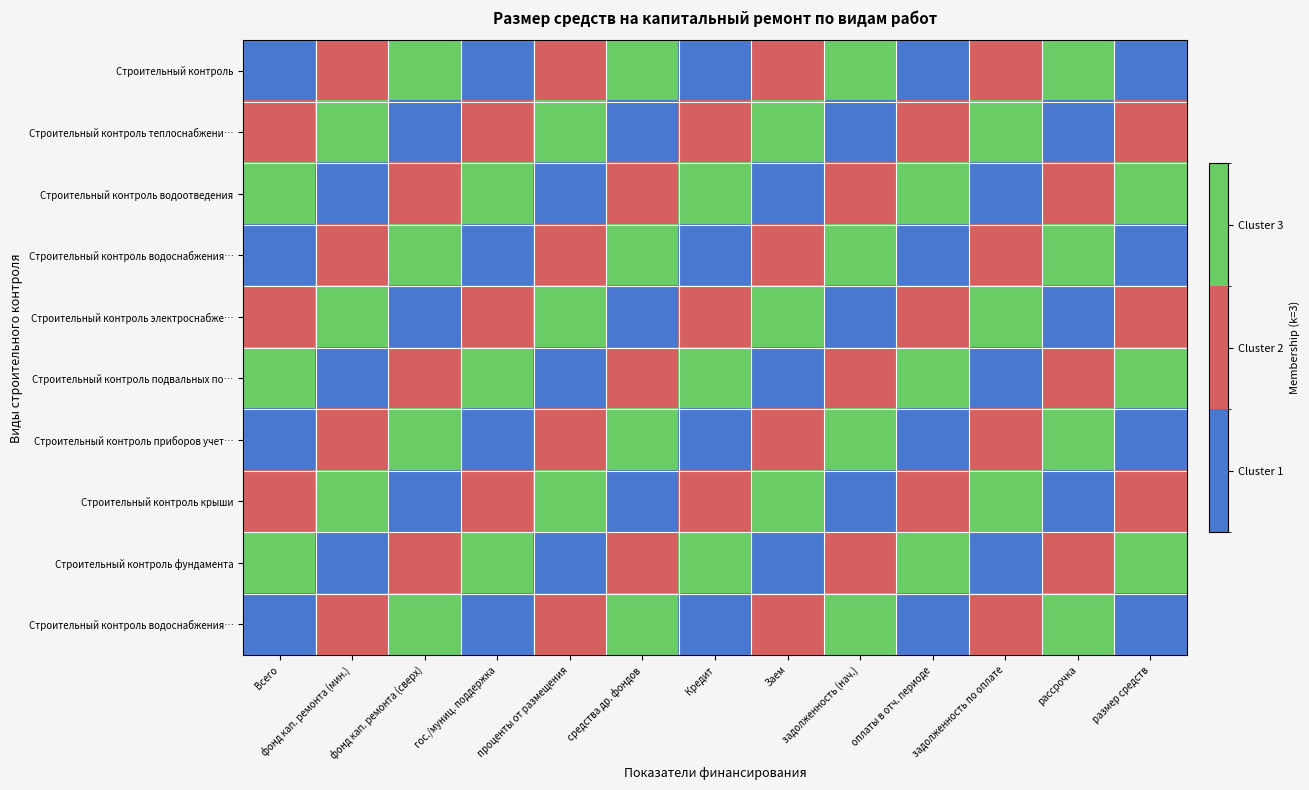

How many categories are shown in the chart?

13